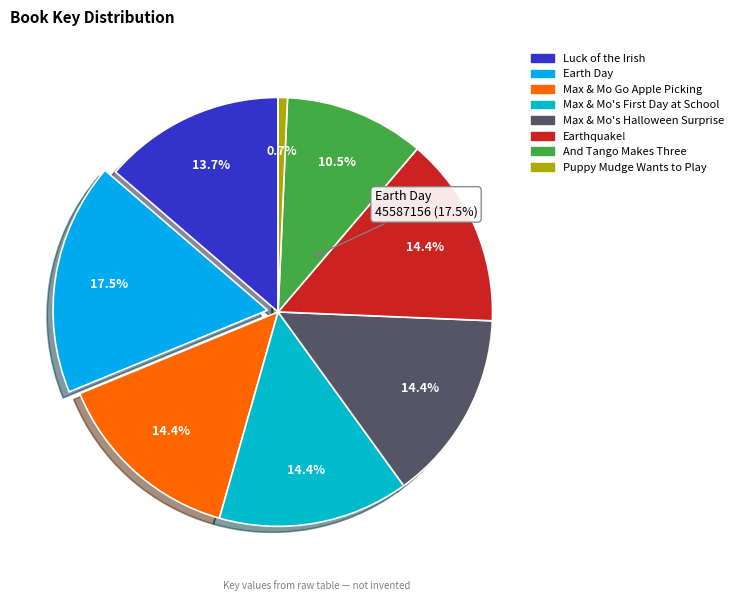

Which has a higher value, Luck of the Irish or Puppy Mudge Wants to Play?

Luck of the Irish